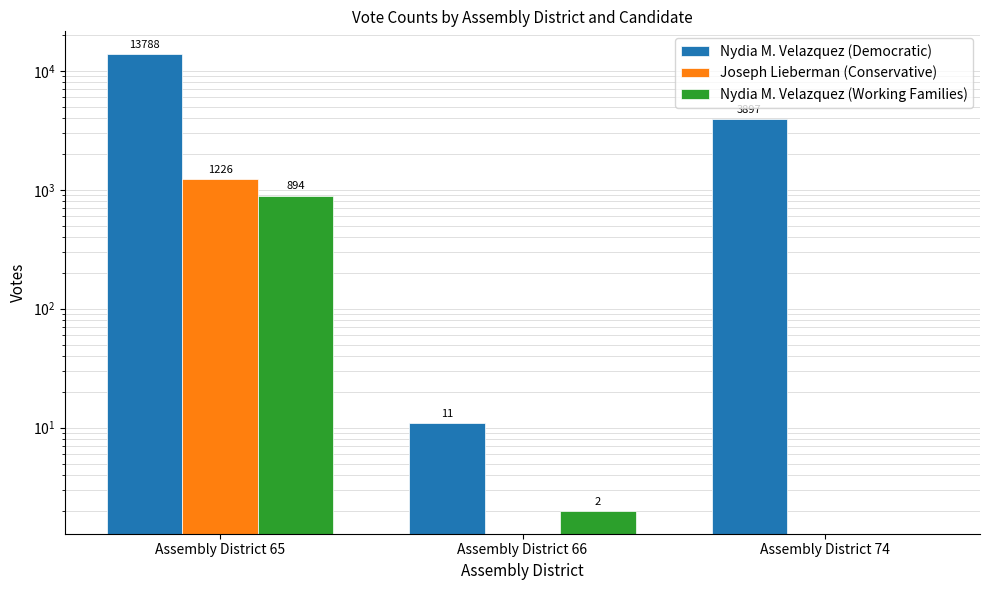

Reading left to right, what are all the values shown in this chart?

Nydia M. Velazquez (Democratic): Assembly District 65=13788	Assembly District 66=11	Assembly District 74=3897
Joseph Lieberman (Conservative): Assembly District 65=1226	Assembly District 66=0	Assembly District 74=0
Nydia M. Velazquez (Working Families): Assembly District 65=894	Assembly District 66=2	Assembly District 74=0